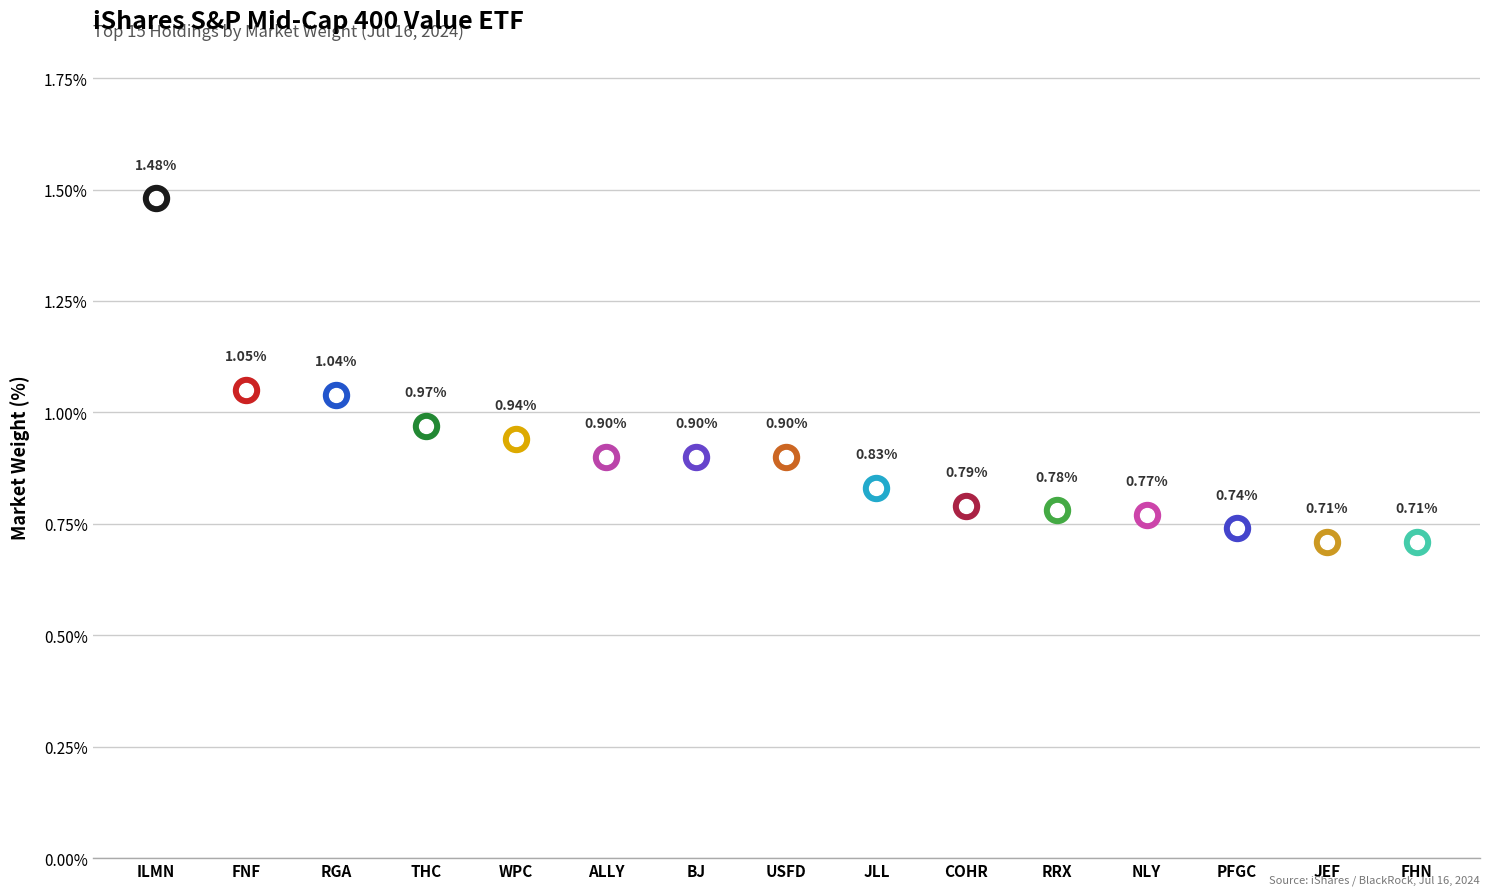

Which has a higher value, RRX or NLY?

RRX